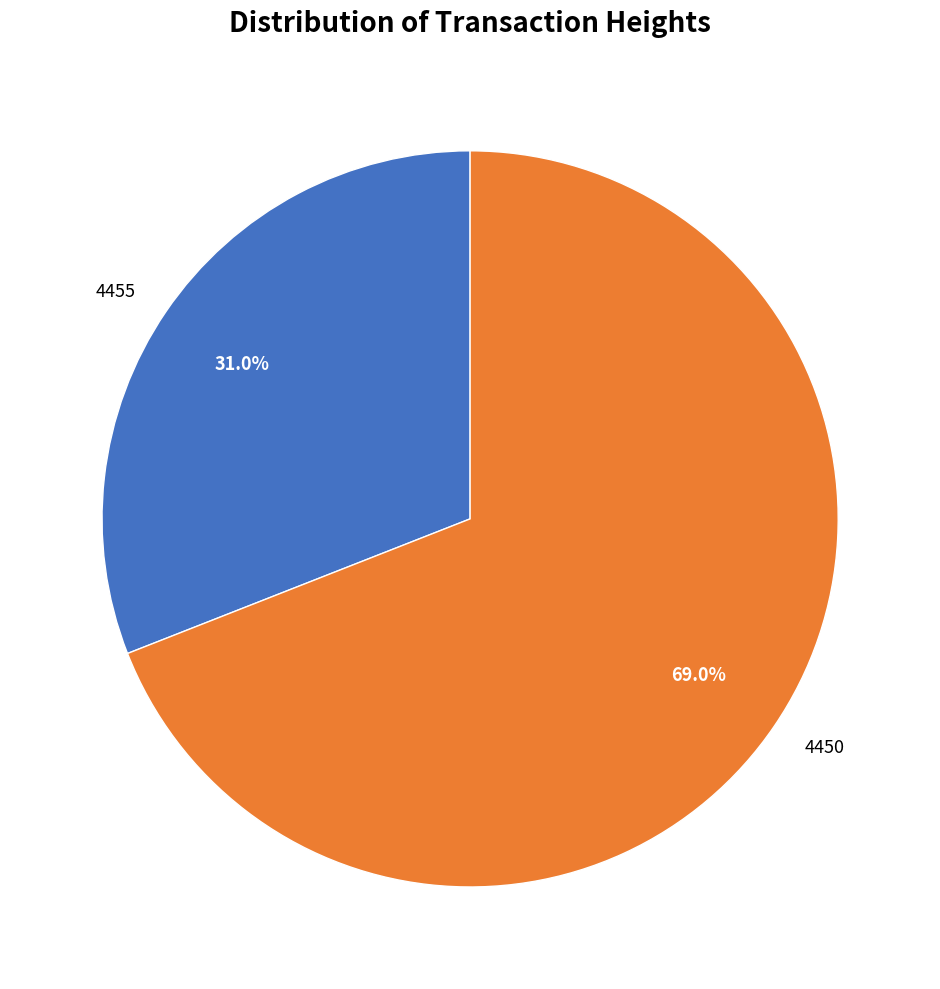

What is the largest slice in the pie chart?

4450